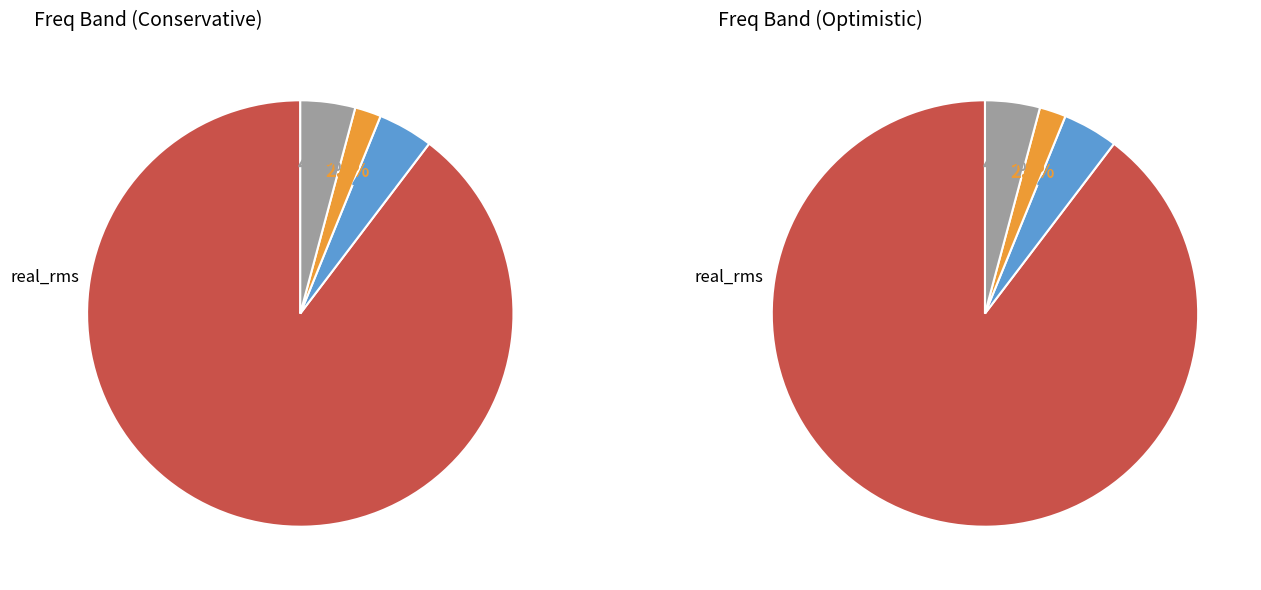

To the nearest percent, what portion does 1860.5 represent?

2%